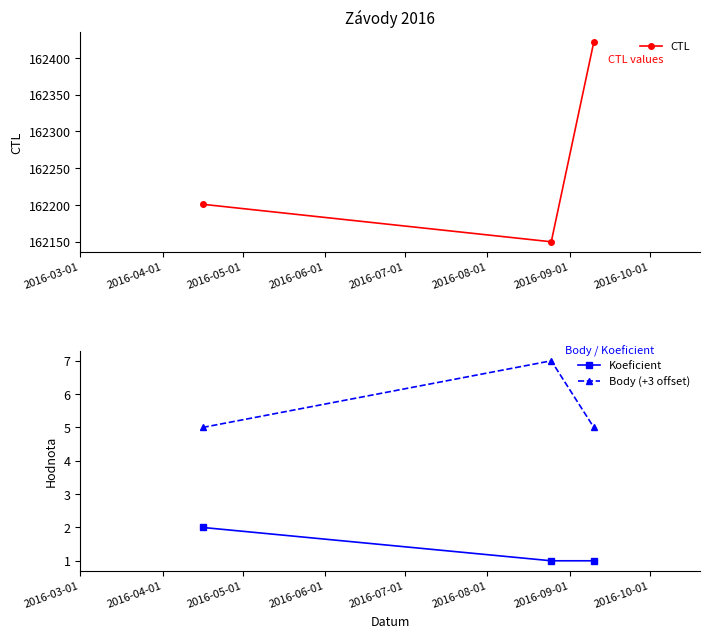

Reading right to left, list all the values displayed in this chart.

CTL: 162422	162150	162201
Koeficient: 1	1	2
Body (+3 offset): 5	7	5